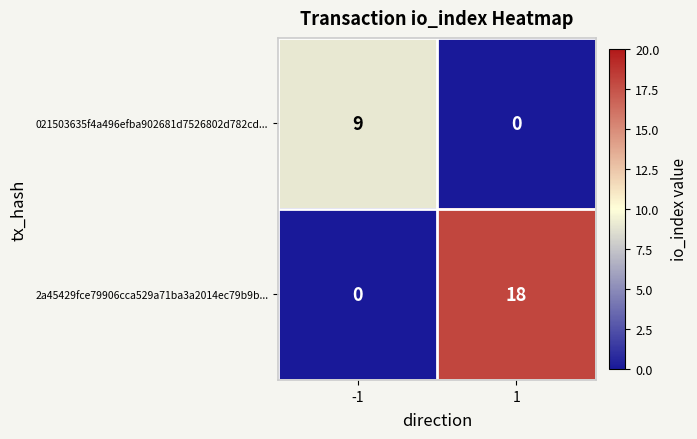

Which series has the largest total across all categories?

2a45429fce79906cca529a71ba3a2014ec79b9b...